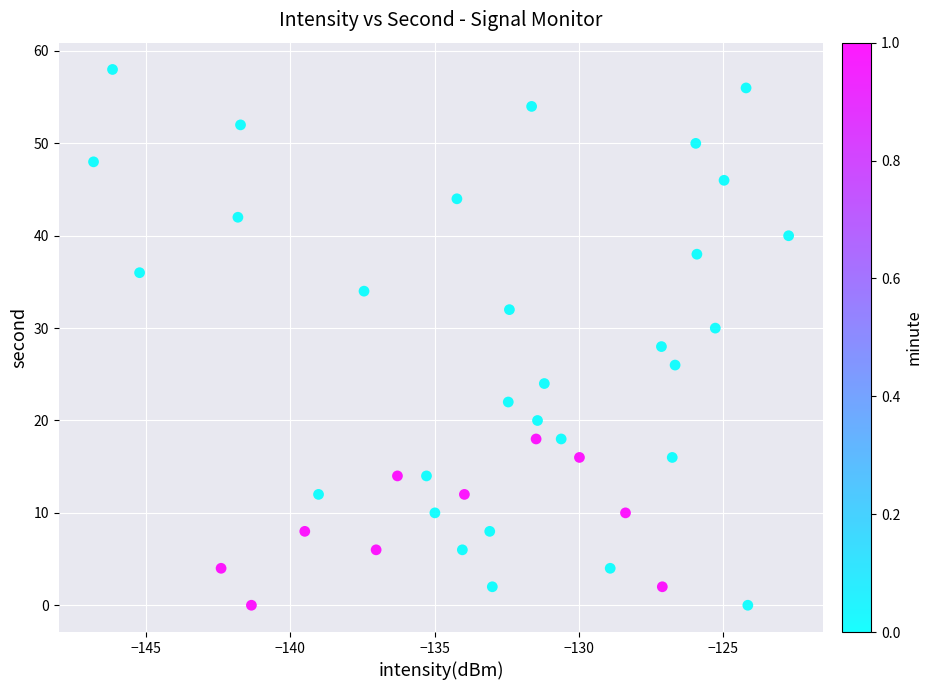

What is the range of Y values (max minus min)?

58